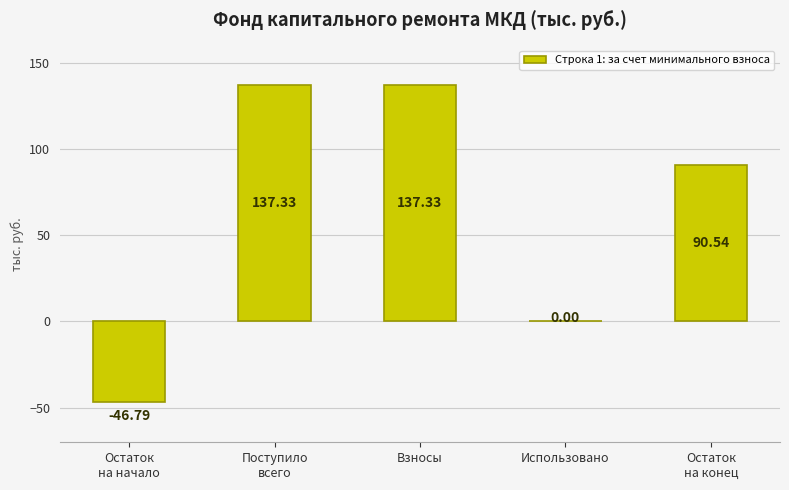

Are the bars horizontal?

No